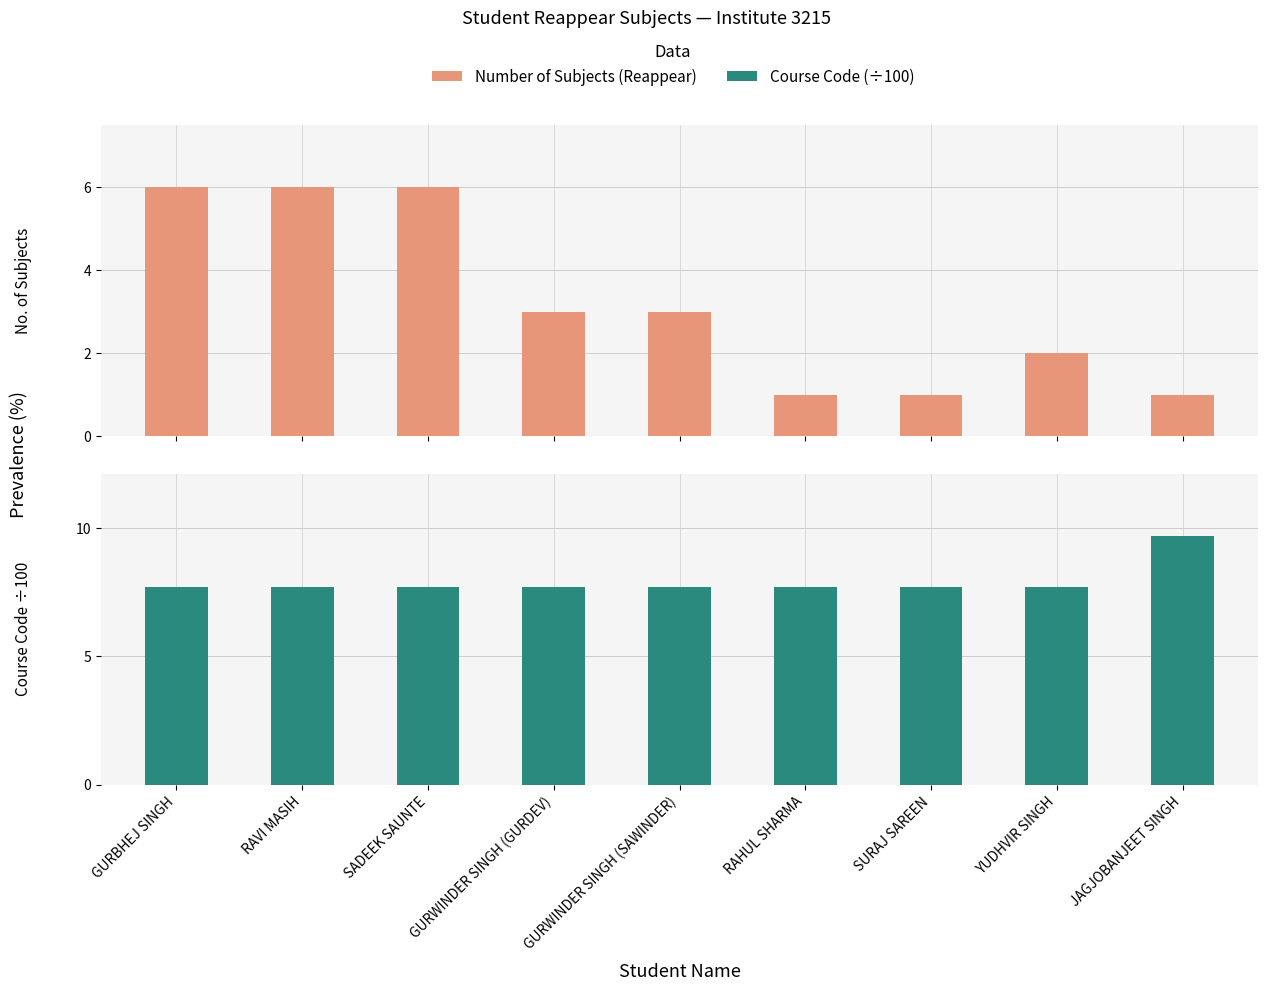

At how many categories does at least one series exceed 6?

9